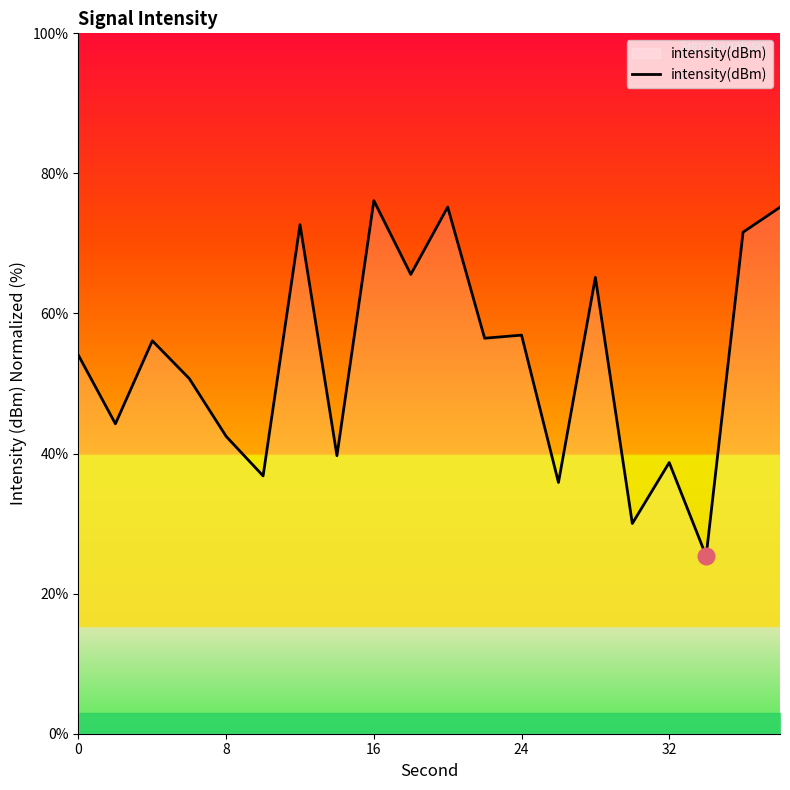

What is the greatest value displayed?

76.1